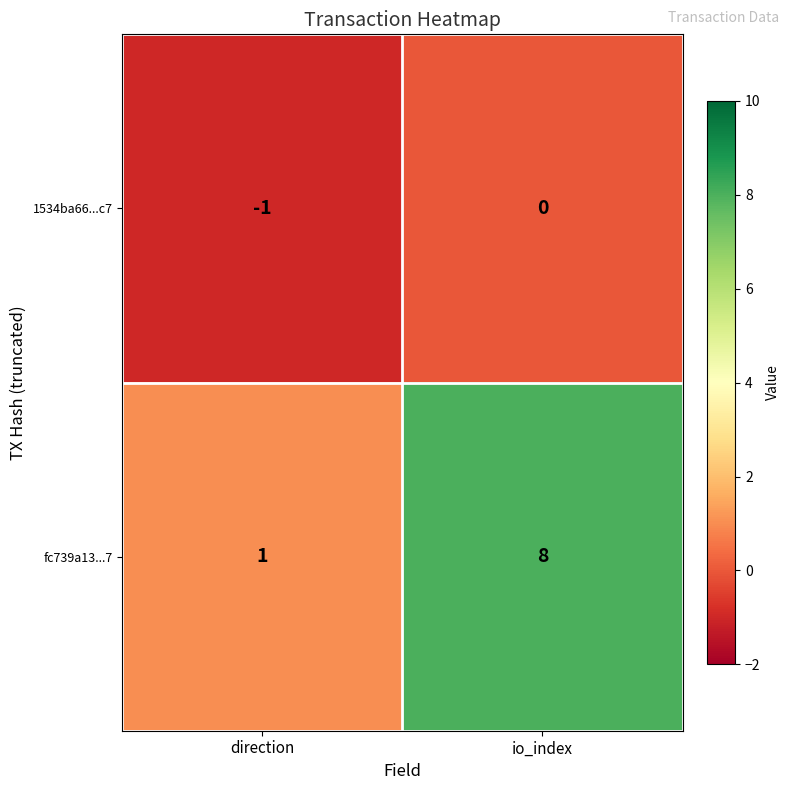

Reading right to left, list all the values displayed in this chart.

1534ba66...c7: 0	-1
fc739a13...7: 8	1